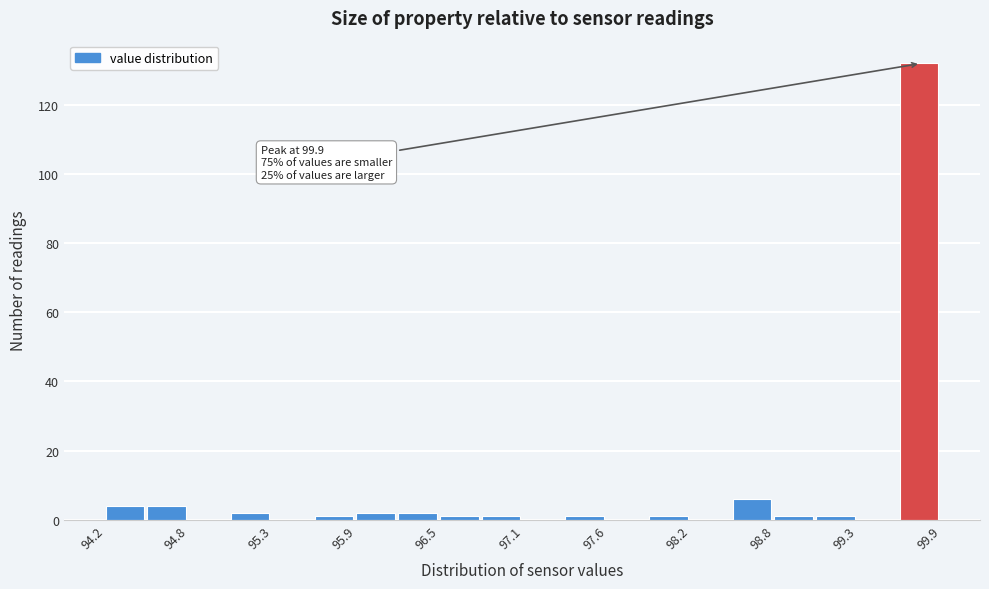

Read against the x-axis, roughly where is the centre of the tallest bar?

99.7